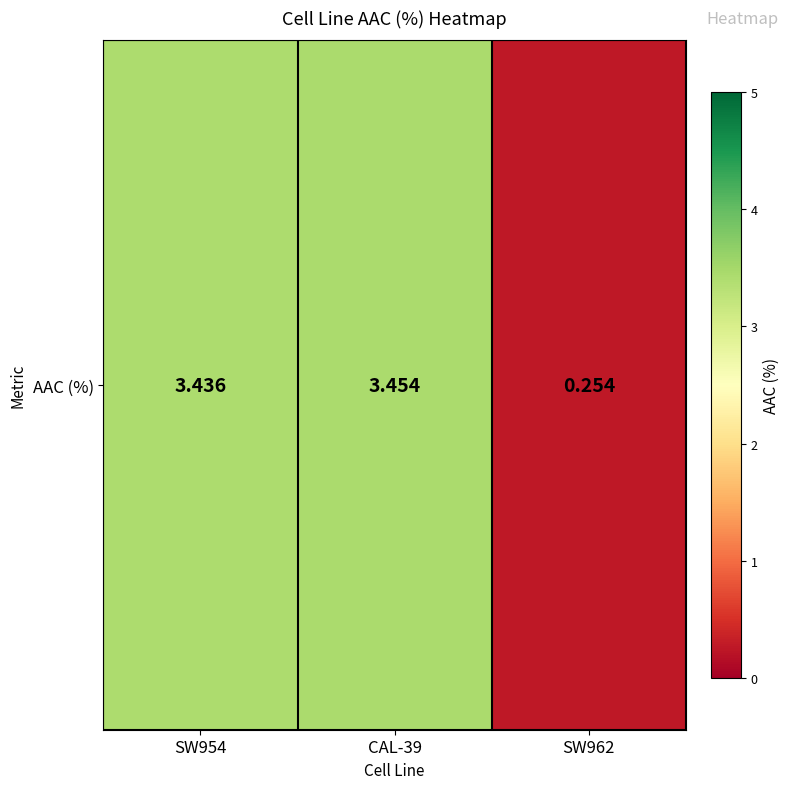

What is the minimum value shown in the chart?

0.3